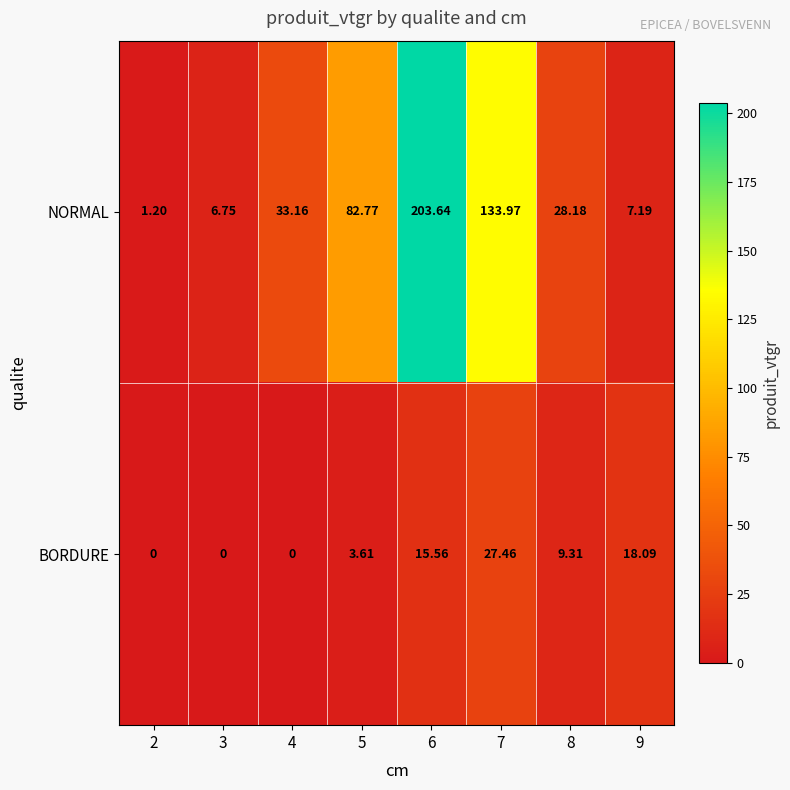

Which series has the largest total across all categories?

NORMAL